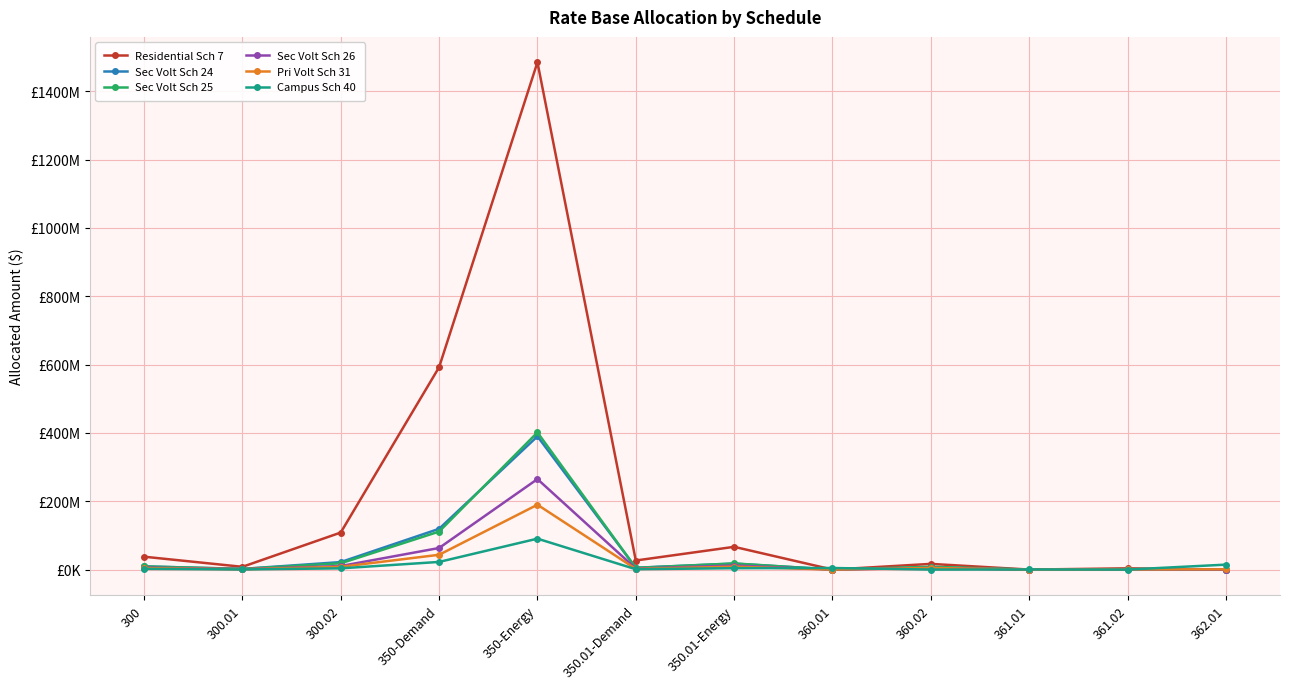

Is this an area chart (filled region under the line)?

No